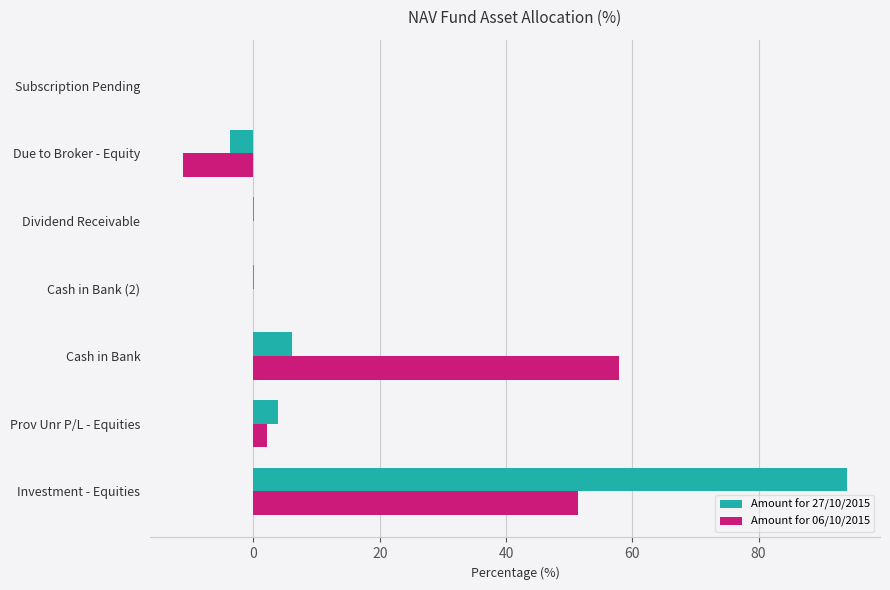

At which category is the sum across all series the highest?

Investment - Equities